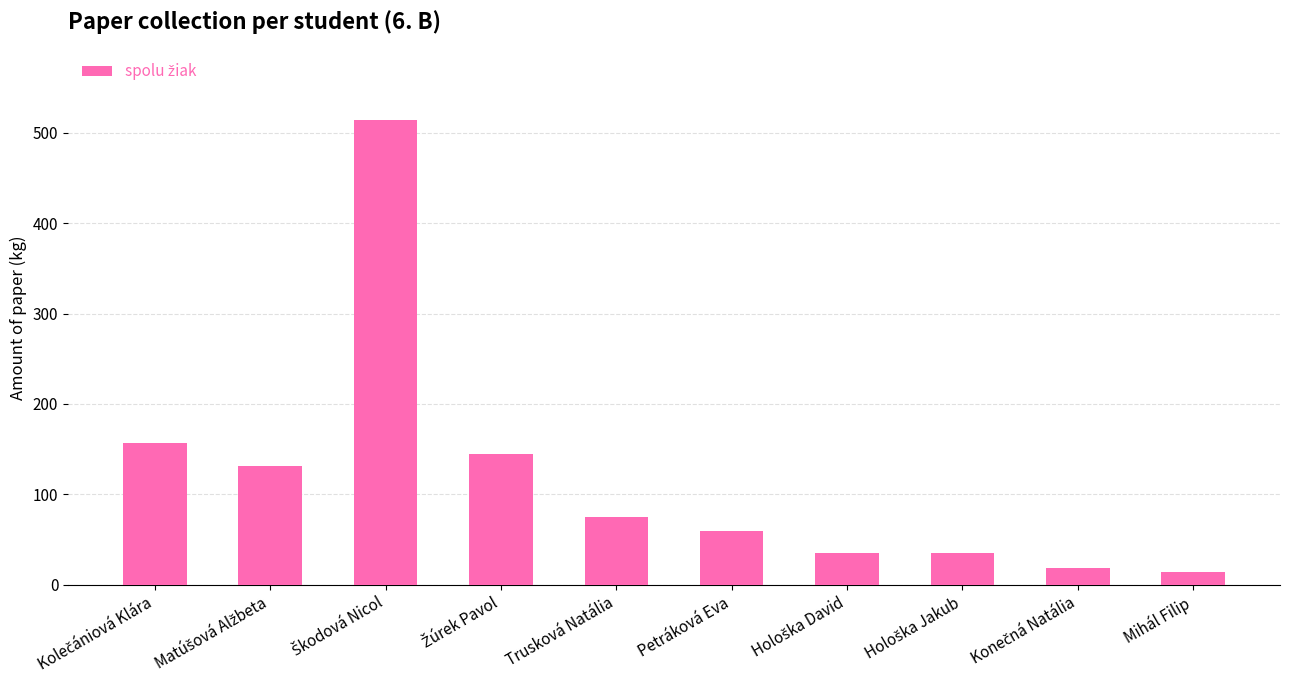

Reading left to right, list all the values displayed in this chart.

156.5	131.0	514.6	145.0	75.5	60.0	35.0	35.0	18.4	14.0